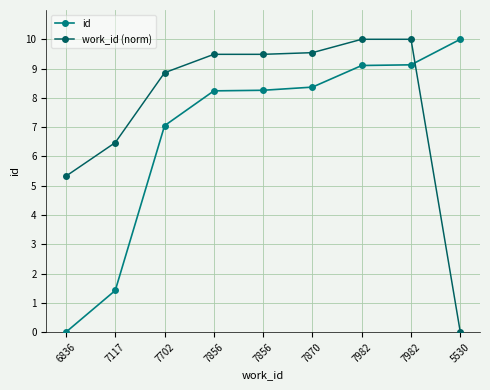

Reading right to left, transcribe all the data shown in this chart.

id: 5530=10.0	7982=9.1	7982=9.1	7870=8.4	7856=8.3	7856=8.2	7702=7.0	7117=1.4	6836=0.0
work_id (norm): 5530=0.0	7982=10.0	7982=10.0	7870=9.5	7856=9.5	7856=9.5	7702=8.9	7117=6.5	6836=5.3